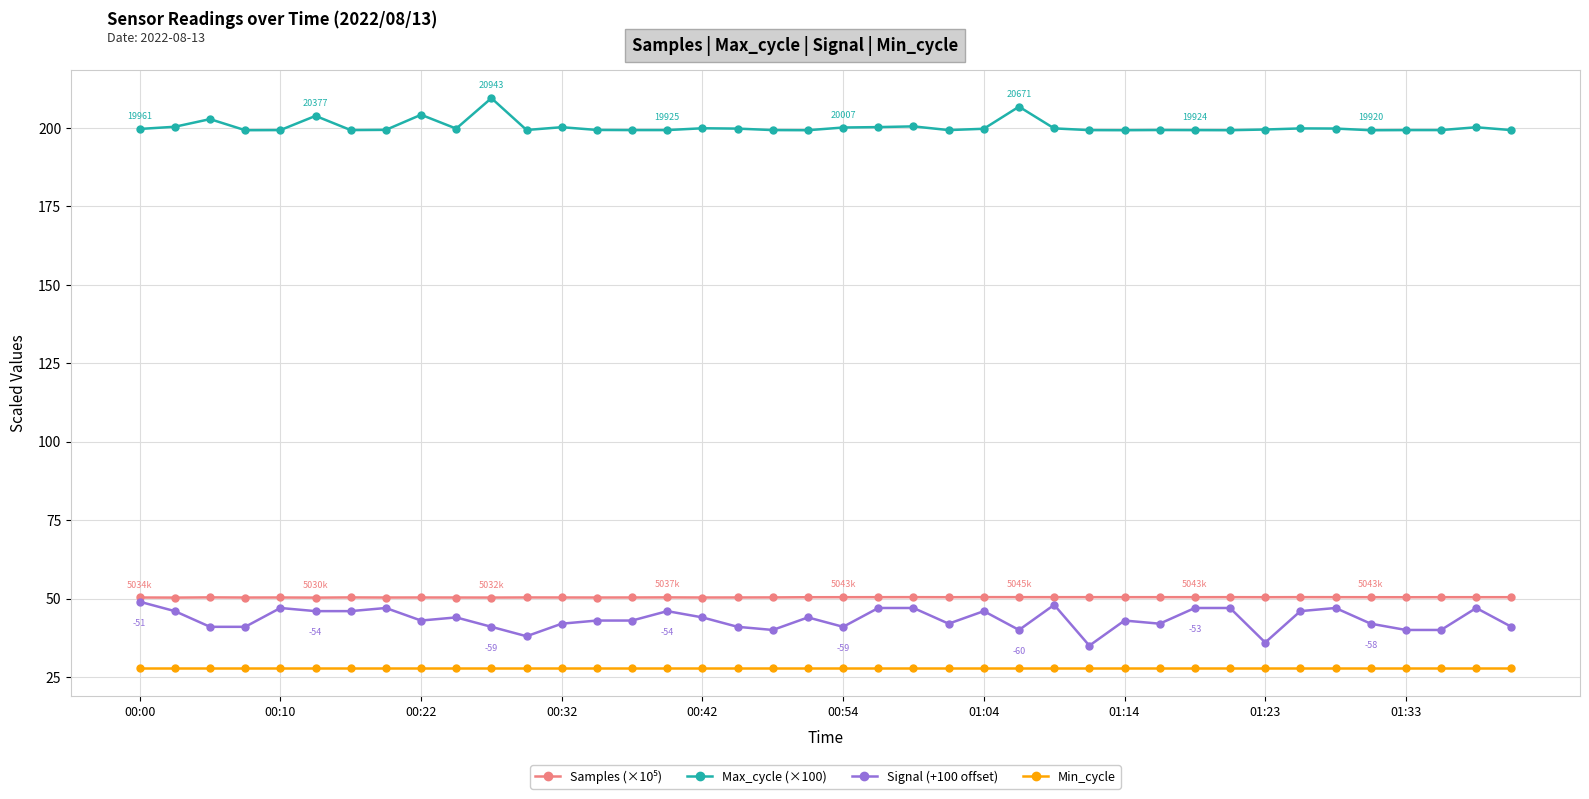

What is the smallest value displayed?

28.0